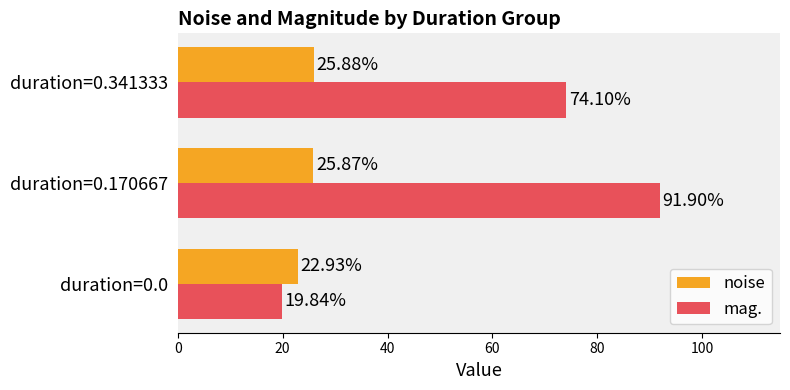

At which category is the sum across all series the highest?

duration=0.170667